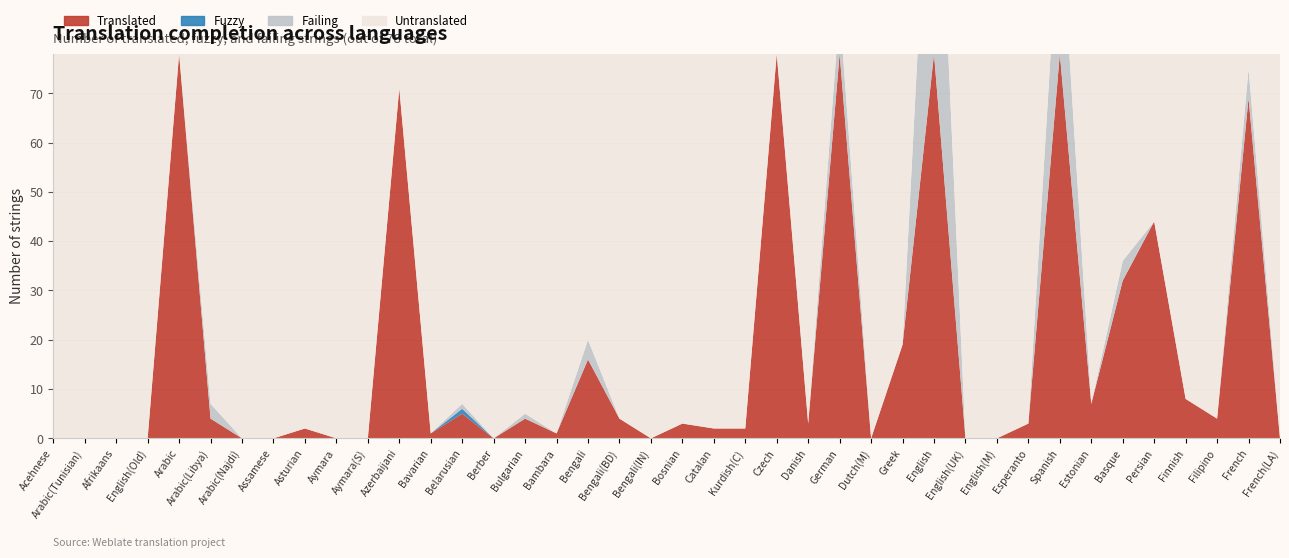

Reading left to right, what are all the values shown in this chart?

Translated: 0	0	0	0	78	4	0	0	2	0	0	71	1	5	0	4	1	16	4	0	3	2	2	78	3	78	0	19	78	0	0	3	78	7	32	44	8	4	69	0
Fuzzy: 0	0	0	0	0	0	0	0	0	0	0	0	0	1	0	0	0	0	0	0	0	0	0	0	0	0	0	0	0	0	0	0	0	0	0	0	0	0	0	0
Failing: 0	0	0	0	0	3	0	0	0	0	0	0	0	1	0	1	0	4	0	0	0	0	0	0	0	9	0	0	65	0	0	0	31	0	4	0	0	0	6	0